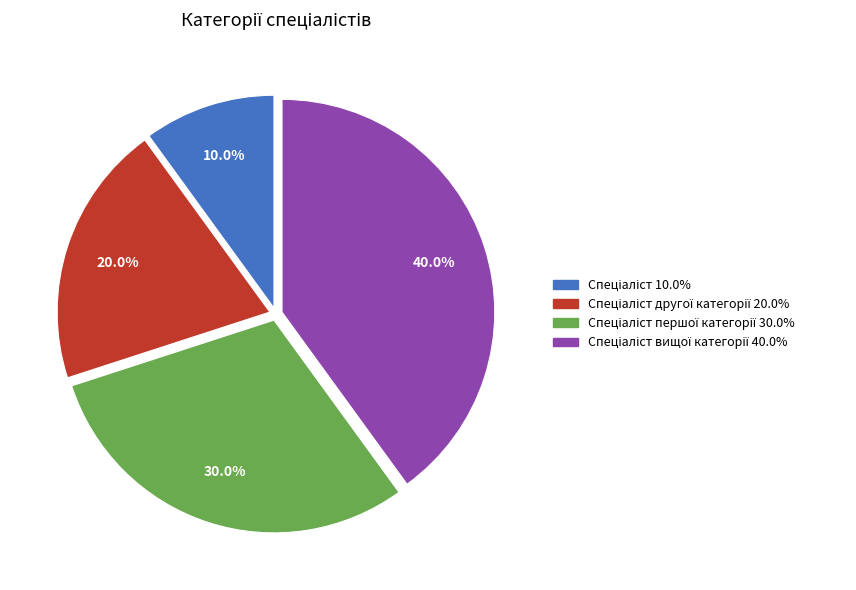

Is there any slice that represents more than half of the pie?

No